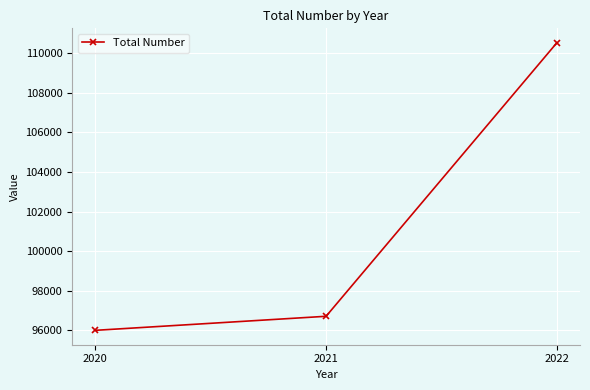

The chart shows a value of 170881 at 2022. True or false?

False